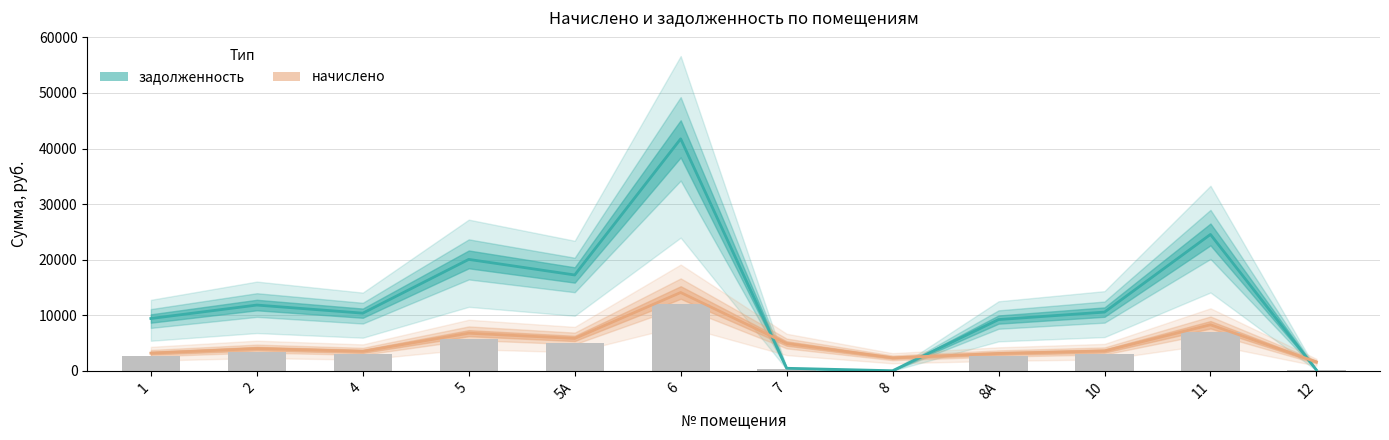

What is the label of the 1st bar from the left?

1